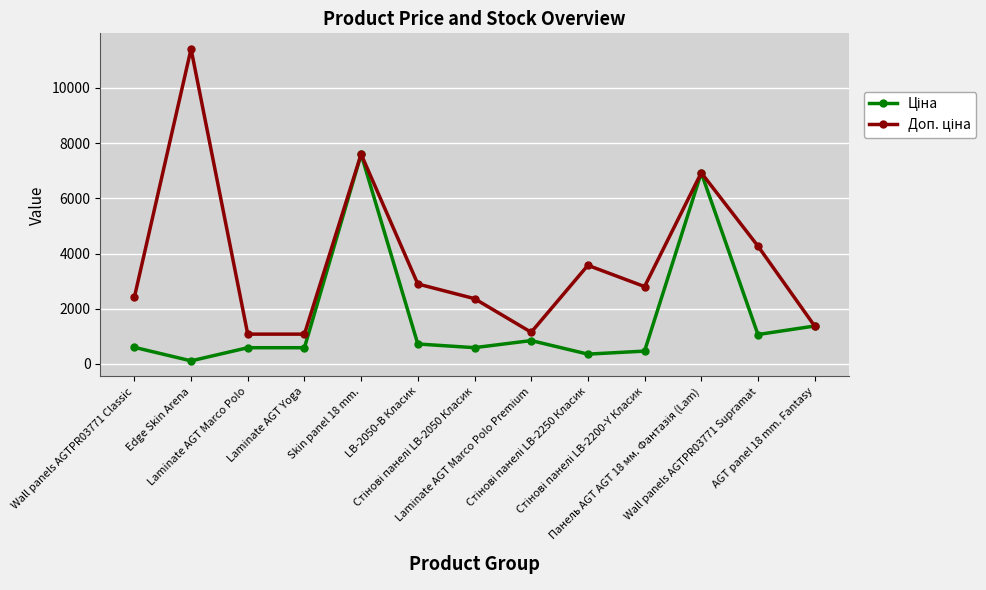

At how many categories does at least one series exceed 7721?

1